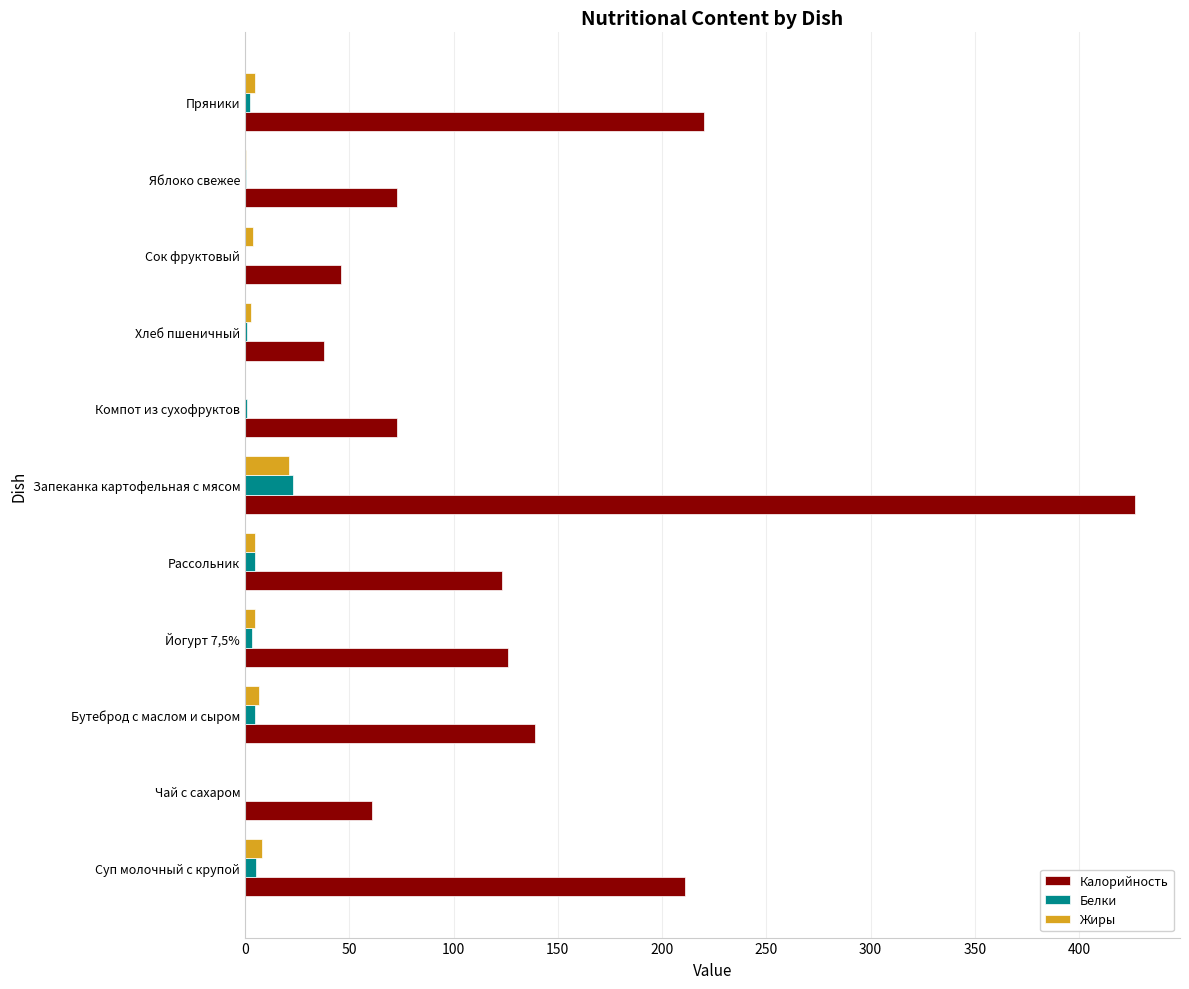

Where is Калорийность nearest to the value 232?

Пряники